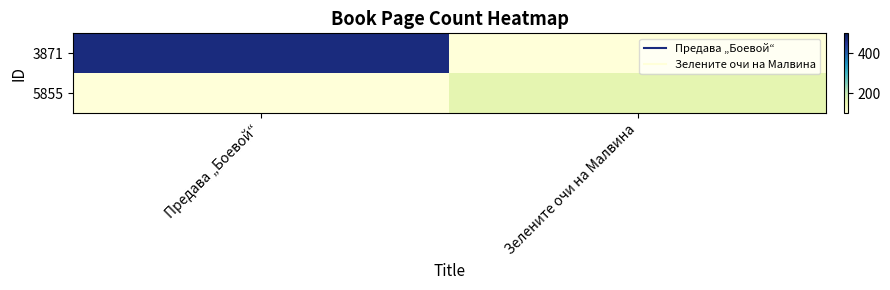

What is the difference between the highest and lowest values at Зелените очи на Малвина?

60